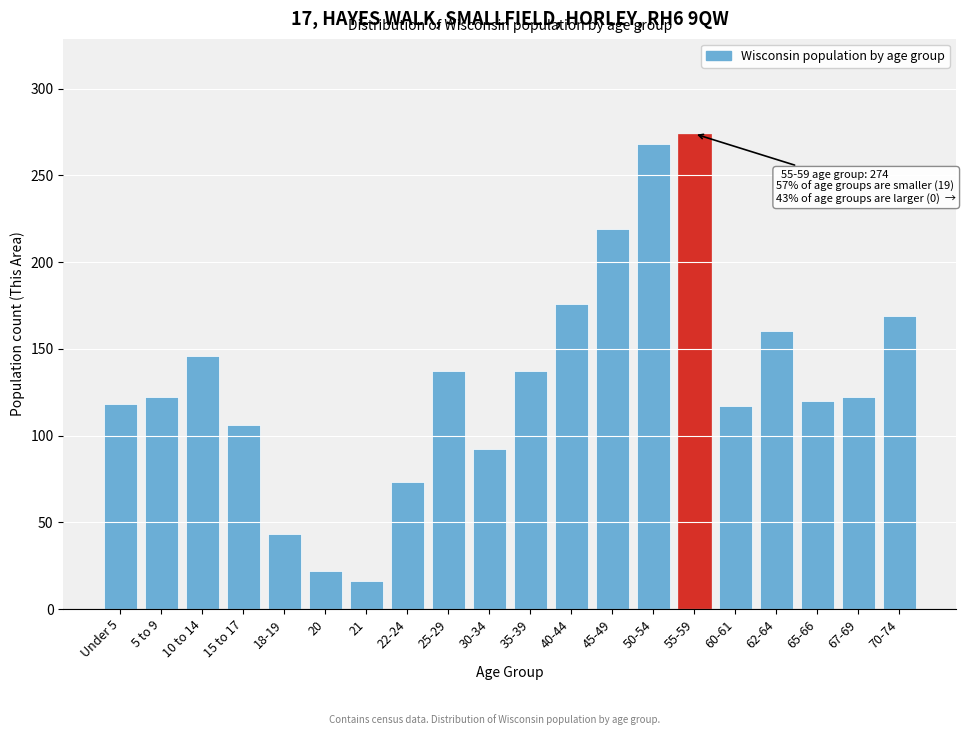

What value does the data have at 30-34, to the nearest 5?

90